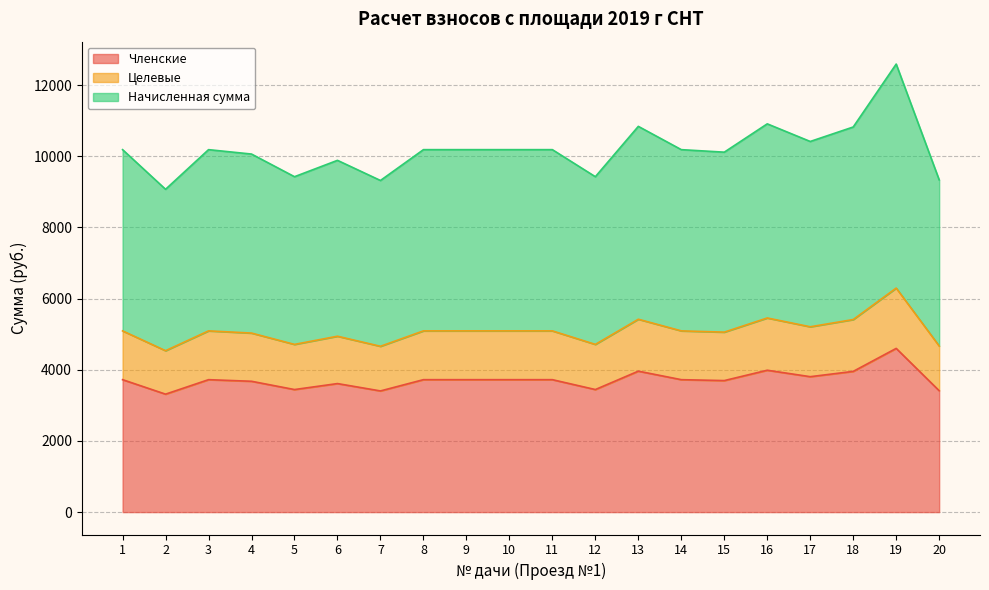

What is the total value across all series at 5?

9423.4